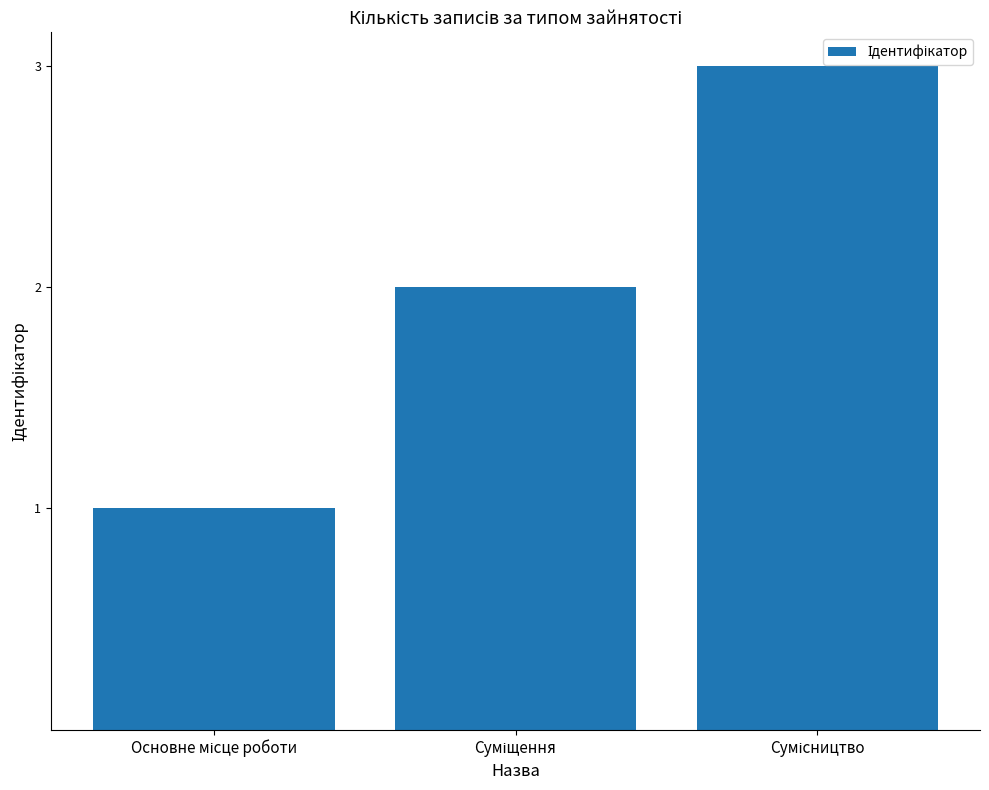

What is the maximum value shown in the chart?

3